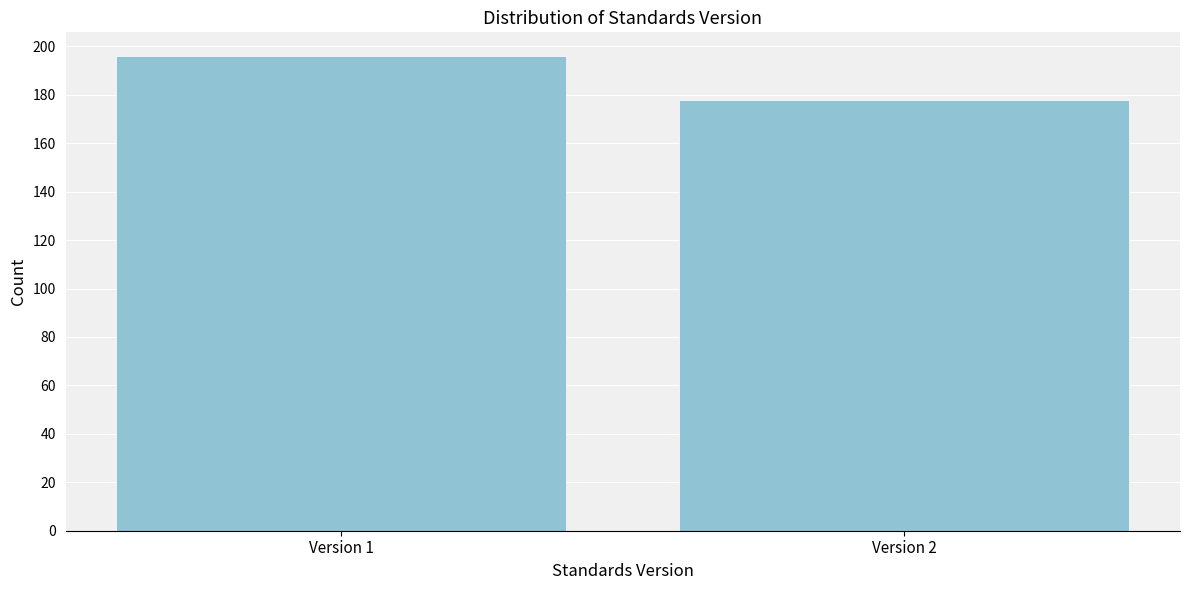

Reading left to right, list all the values displayed in this chart.

Version 1=196	Version 2=178